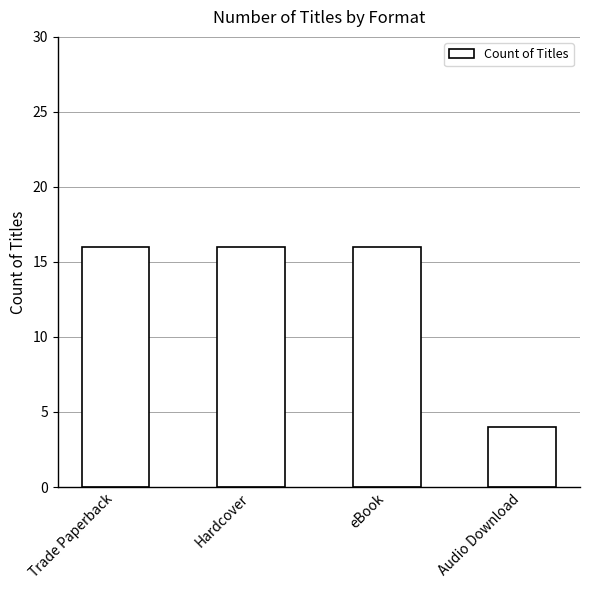

What is the average value?

13